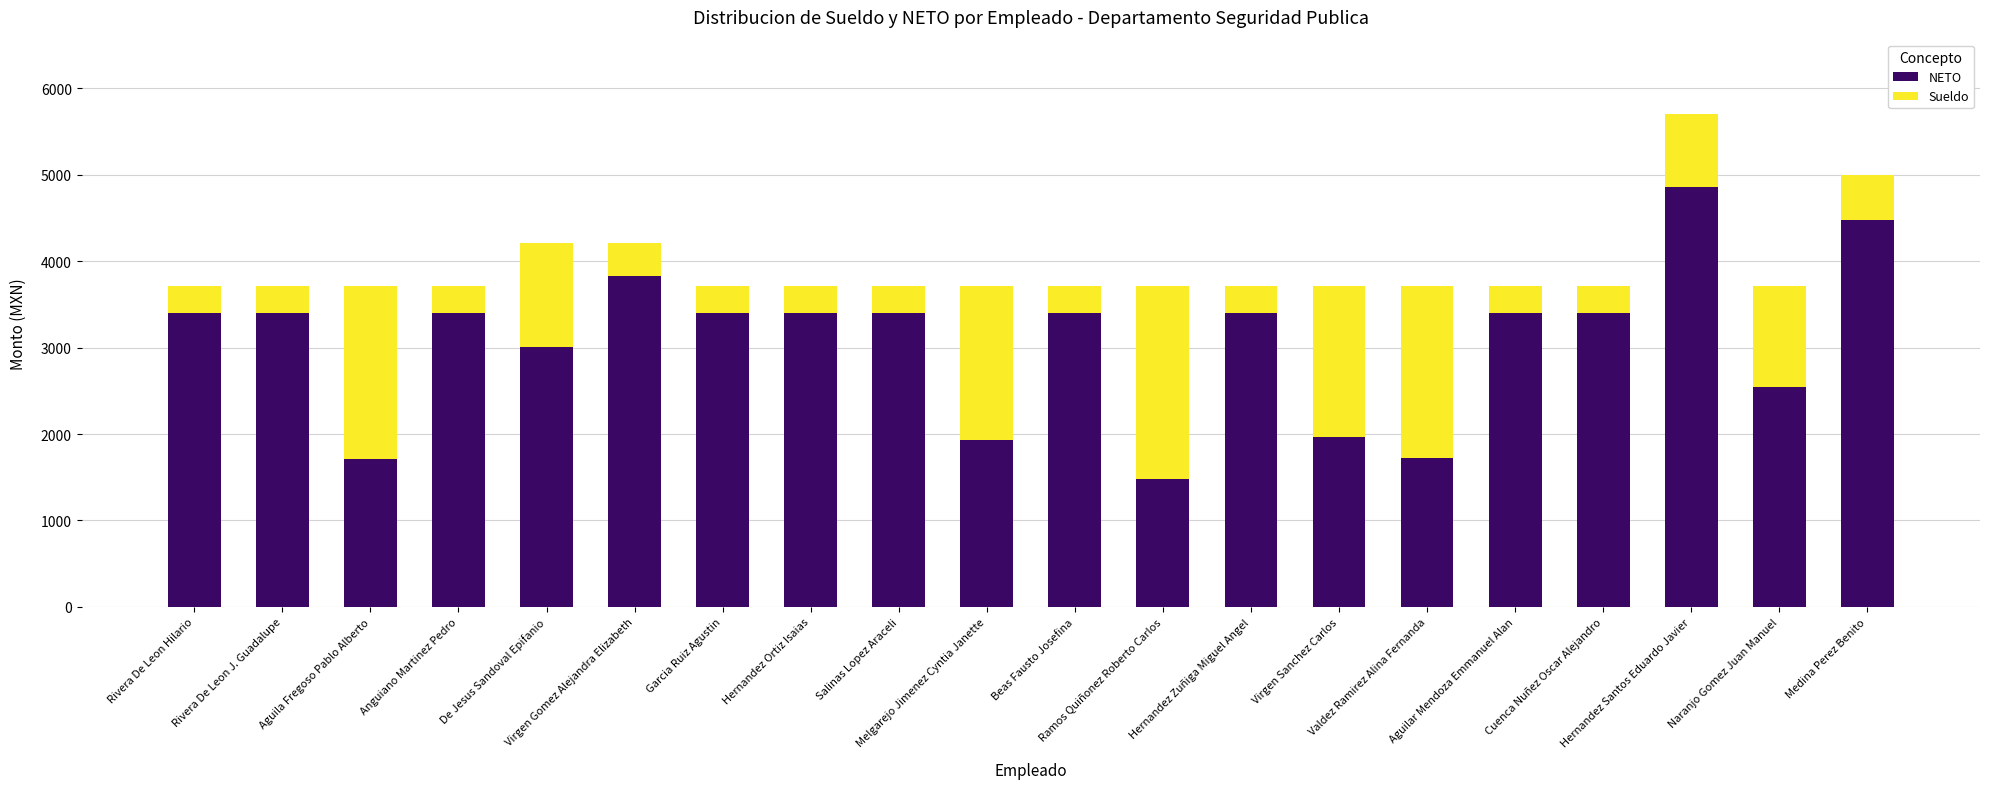

What is the sum of all NETO values?

61573.8